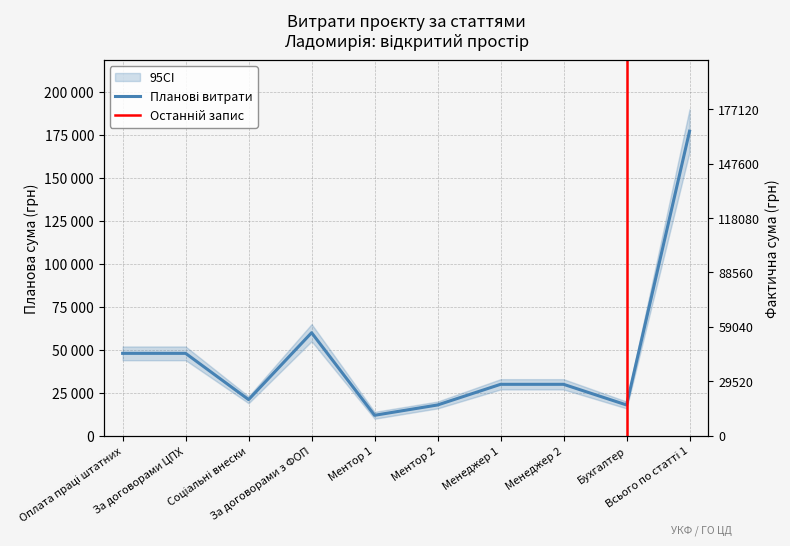

Is it true that Планова сума (грн) equals 74142 at За договорами ЦПХ?

False